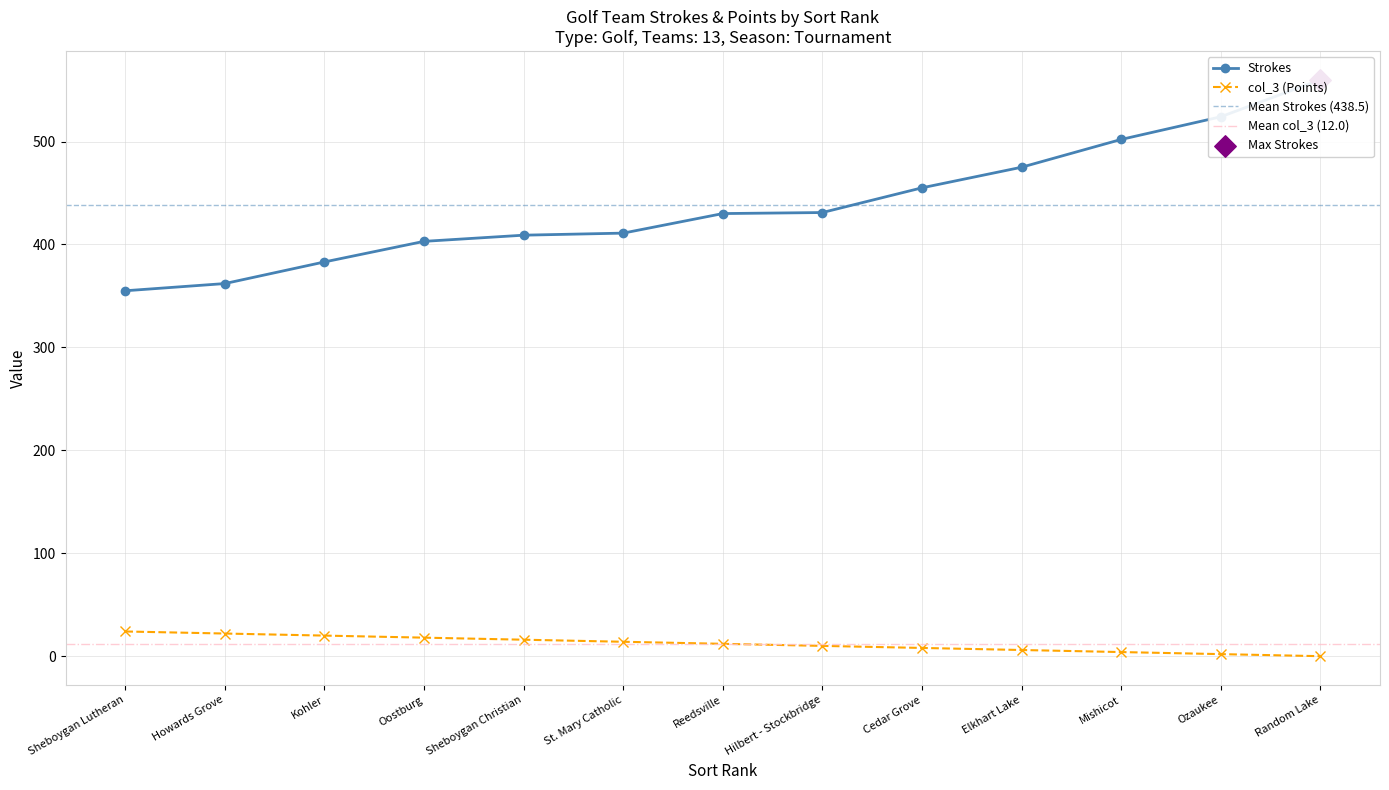

At which category is the sum across all series the highest?

Random Lake